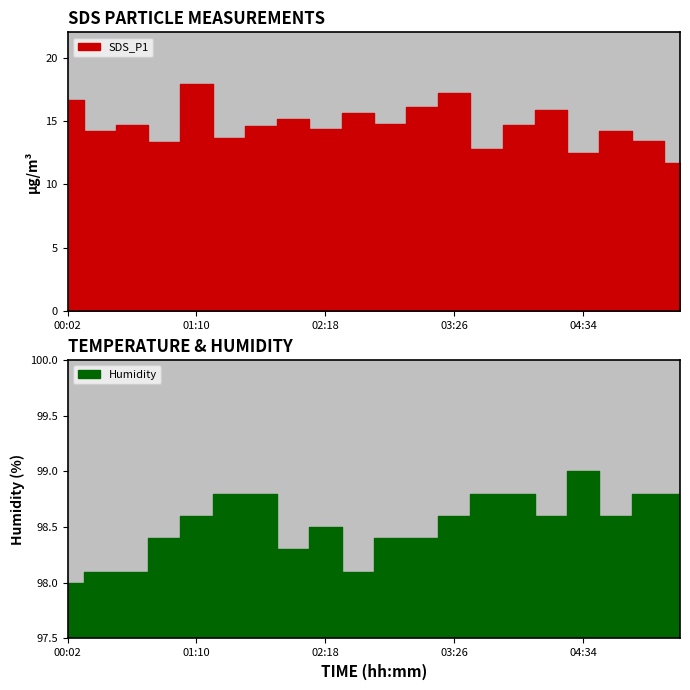

Is it true that Humidity equals 98.6 at 04:17?

True